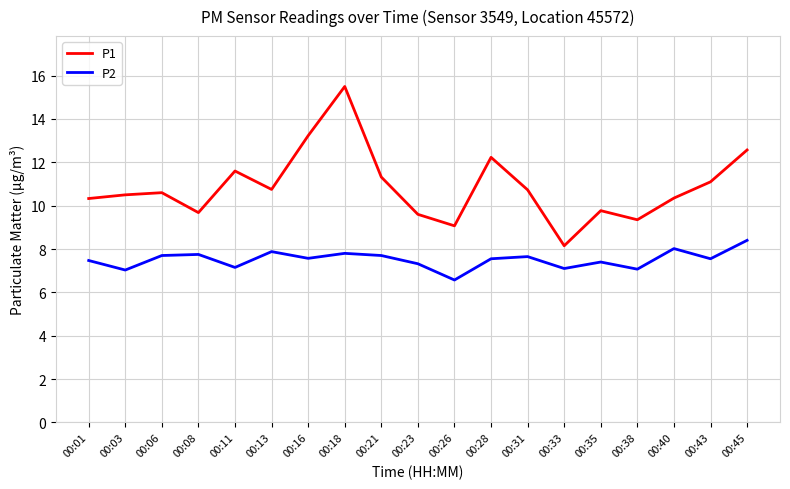

Is the value of P1 at 00:35 greater than the value of P2 at 00:23?

Yes